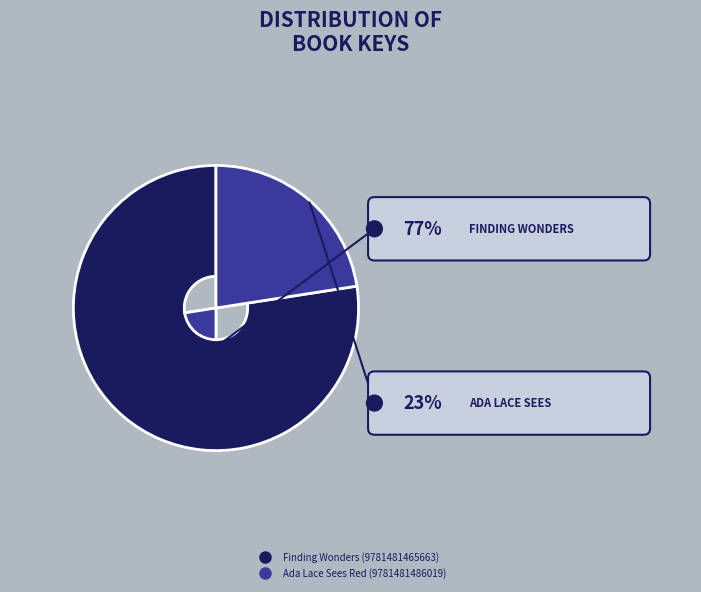

The Ada Lace Sees Red (9781481486019) slice represents 23% of the pie. True or false?

True